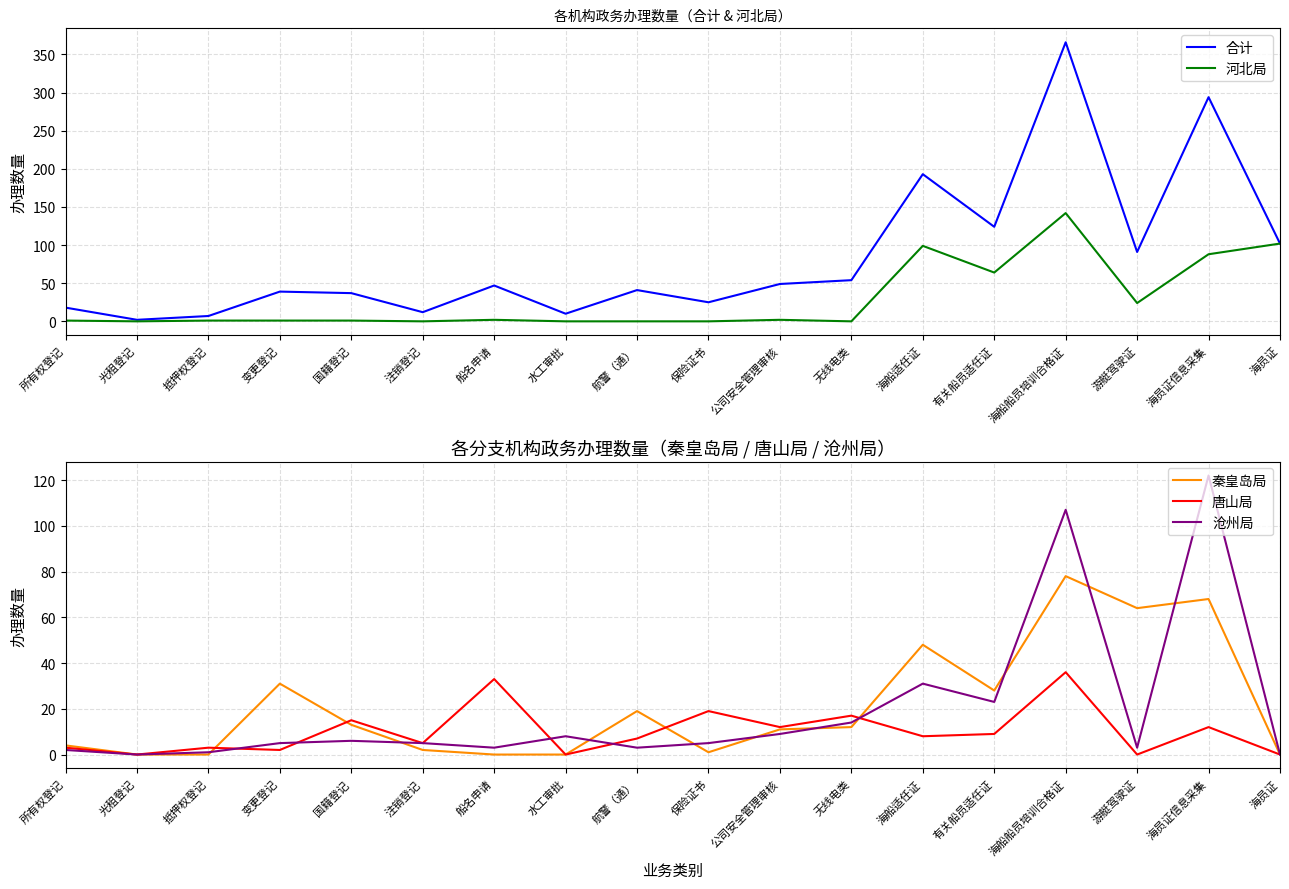

At which label does 河北局 first exceed 1?

船名申请